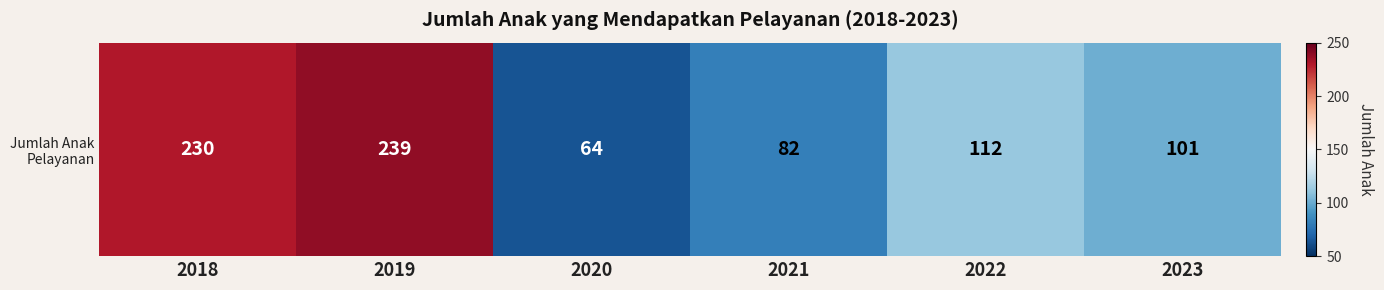

At which category does the chart reach its peak across all series?

2019